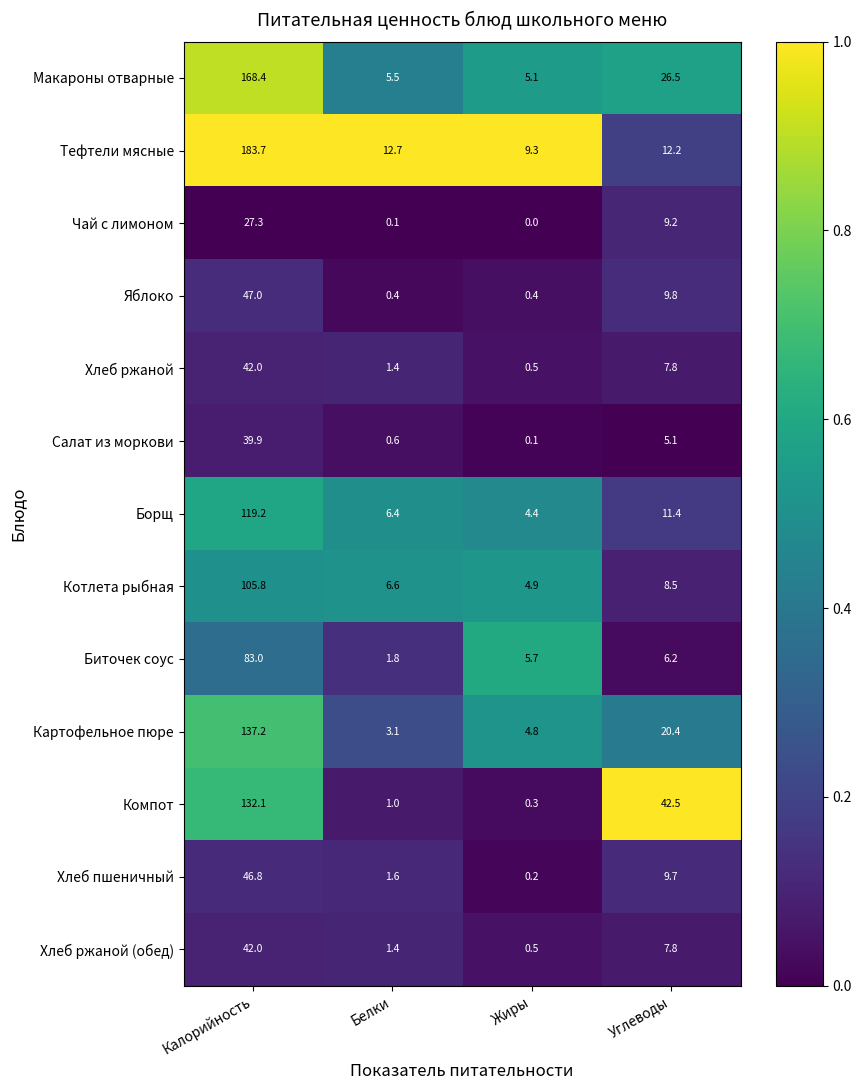

What is the difference between the highest and lowest values at Жиры?

9.3